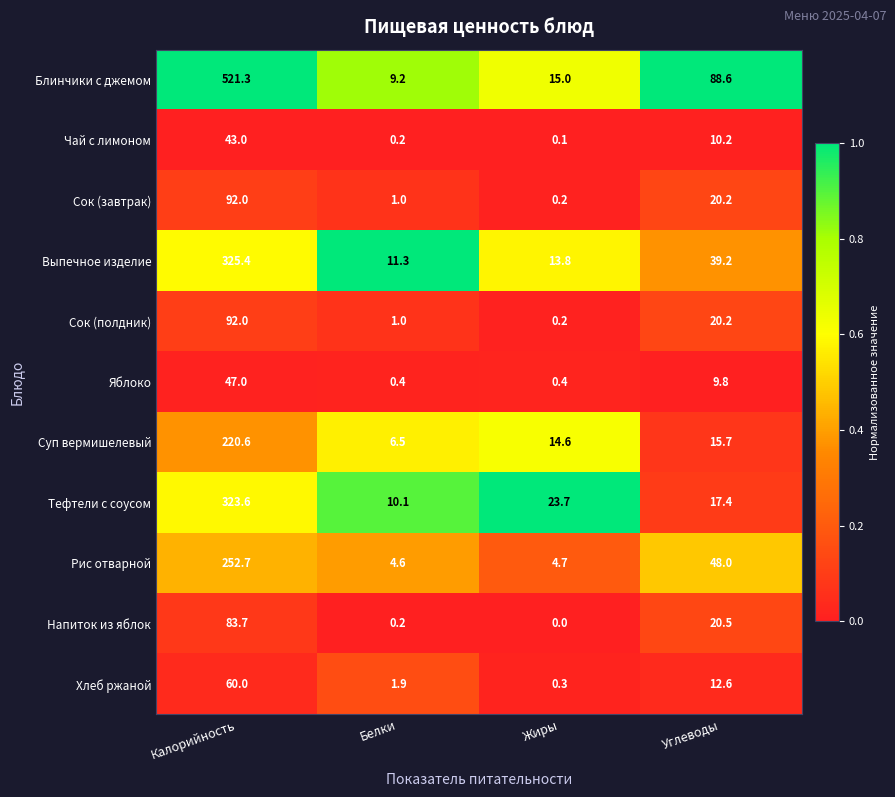

What is the total value across all series at Жиры?

73.0